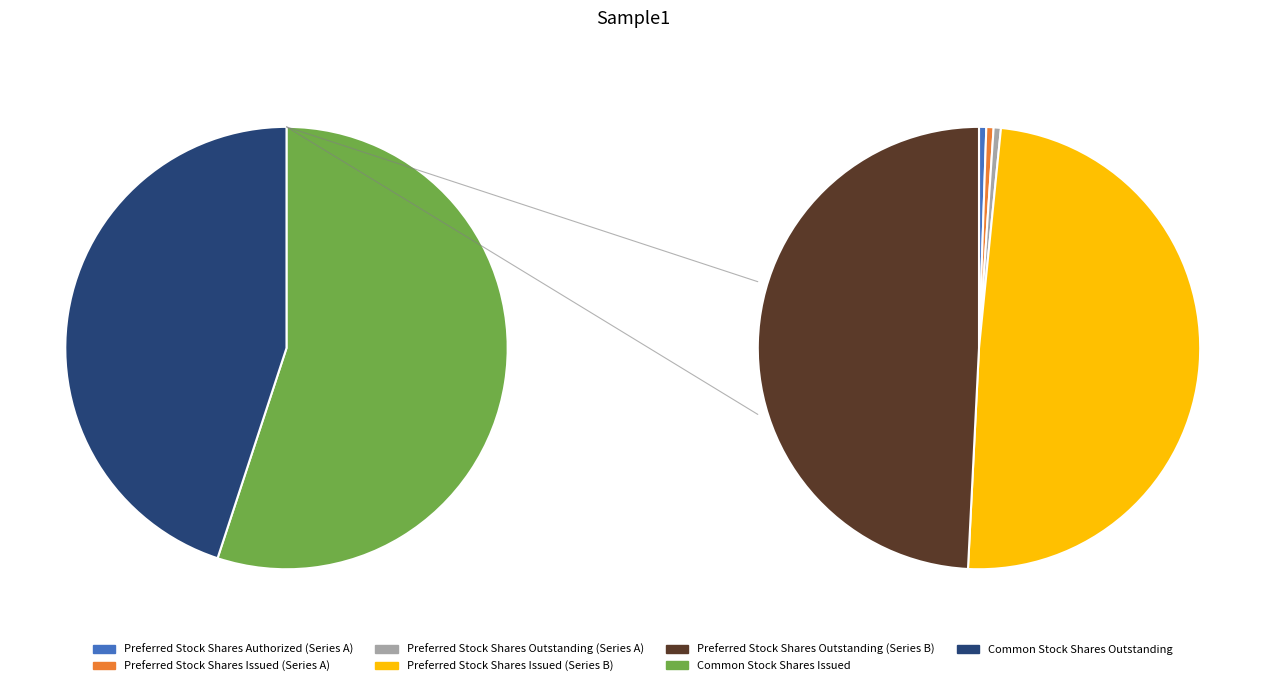

The Preferred Stock Shares Outstanding (Series A) slice represents 1% of the pie. True or false?

False